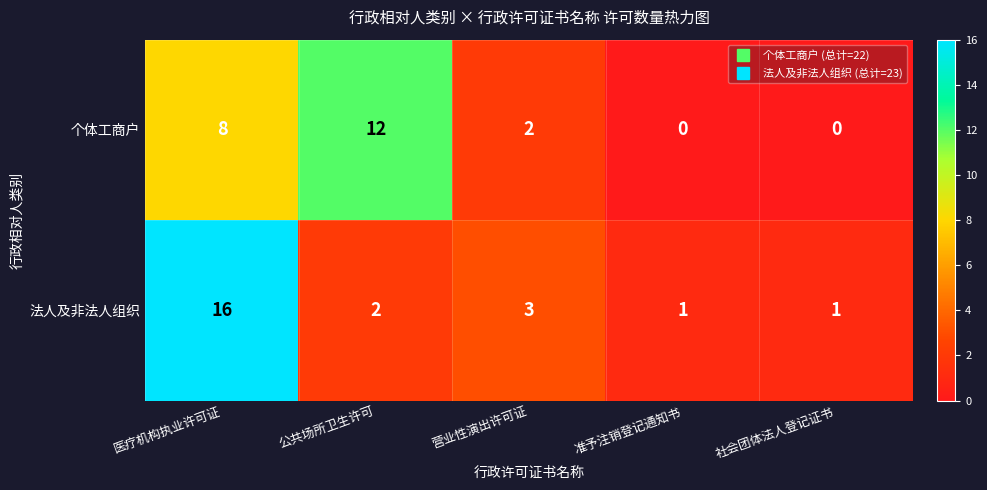

At which label does 个体工商户 first exceed 2?

医疗机构执业许可证